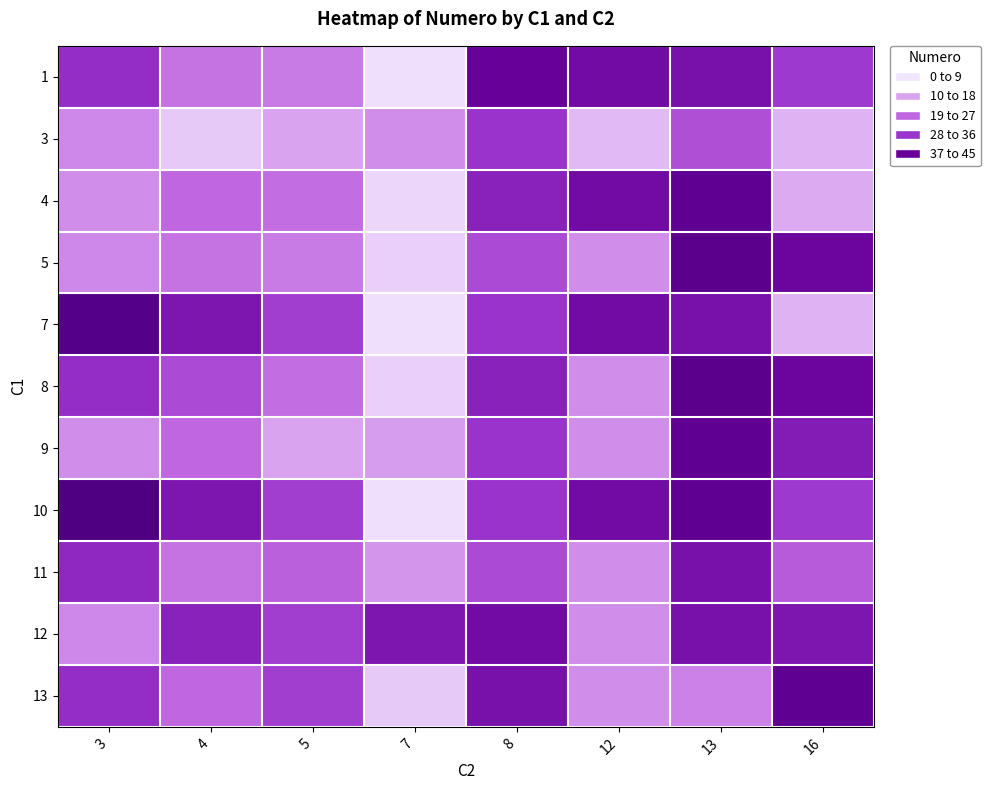

Which category has the lowest value across all series?

7